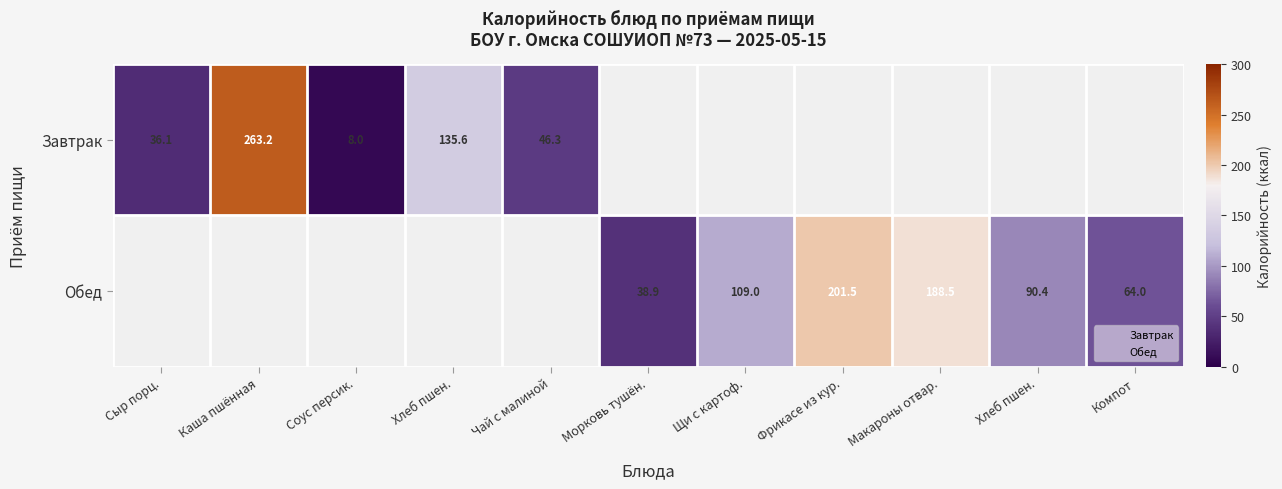

Where is Завтрак nearest to the value 135?

Хлеб пшен.